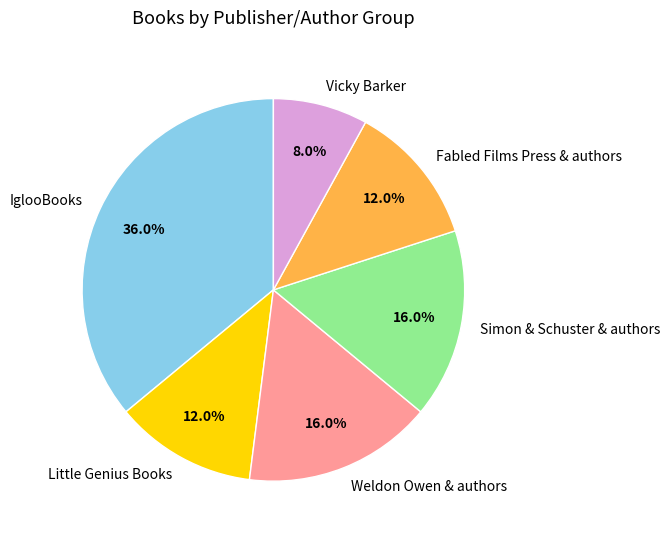

Which category has the smallest portion of the pie?

Vicky Barker